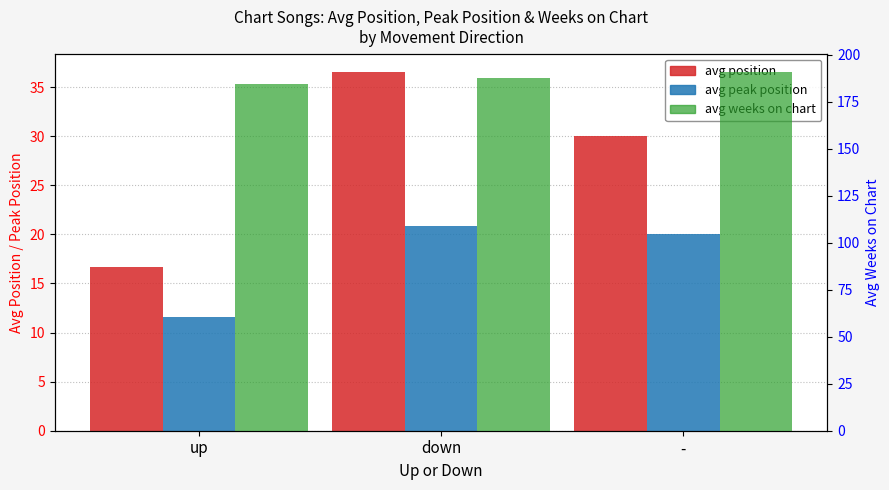

List the series in order of their peak value, highest first.

avg weeks on chart, avg position, avg peak position